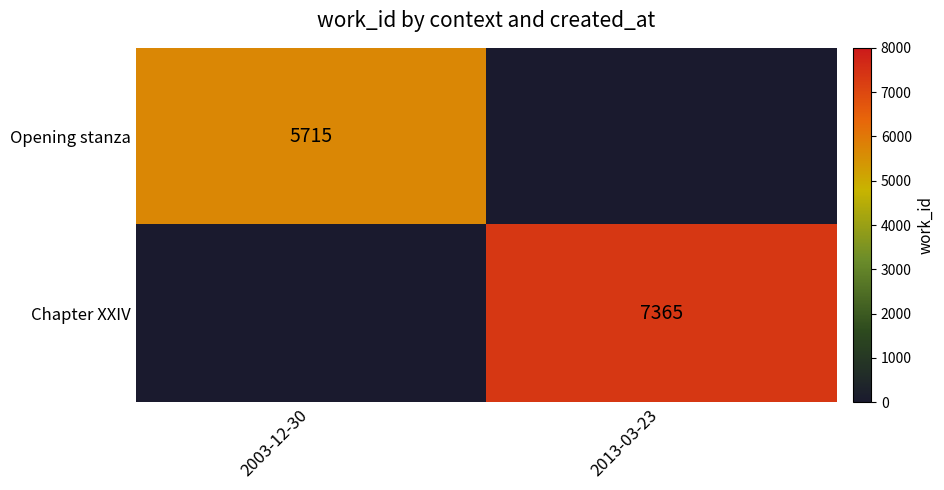

Is it true that Chapter XXIV equals 7365 at 2013-03-23?

True